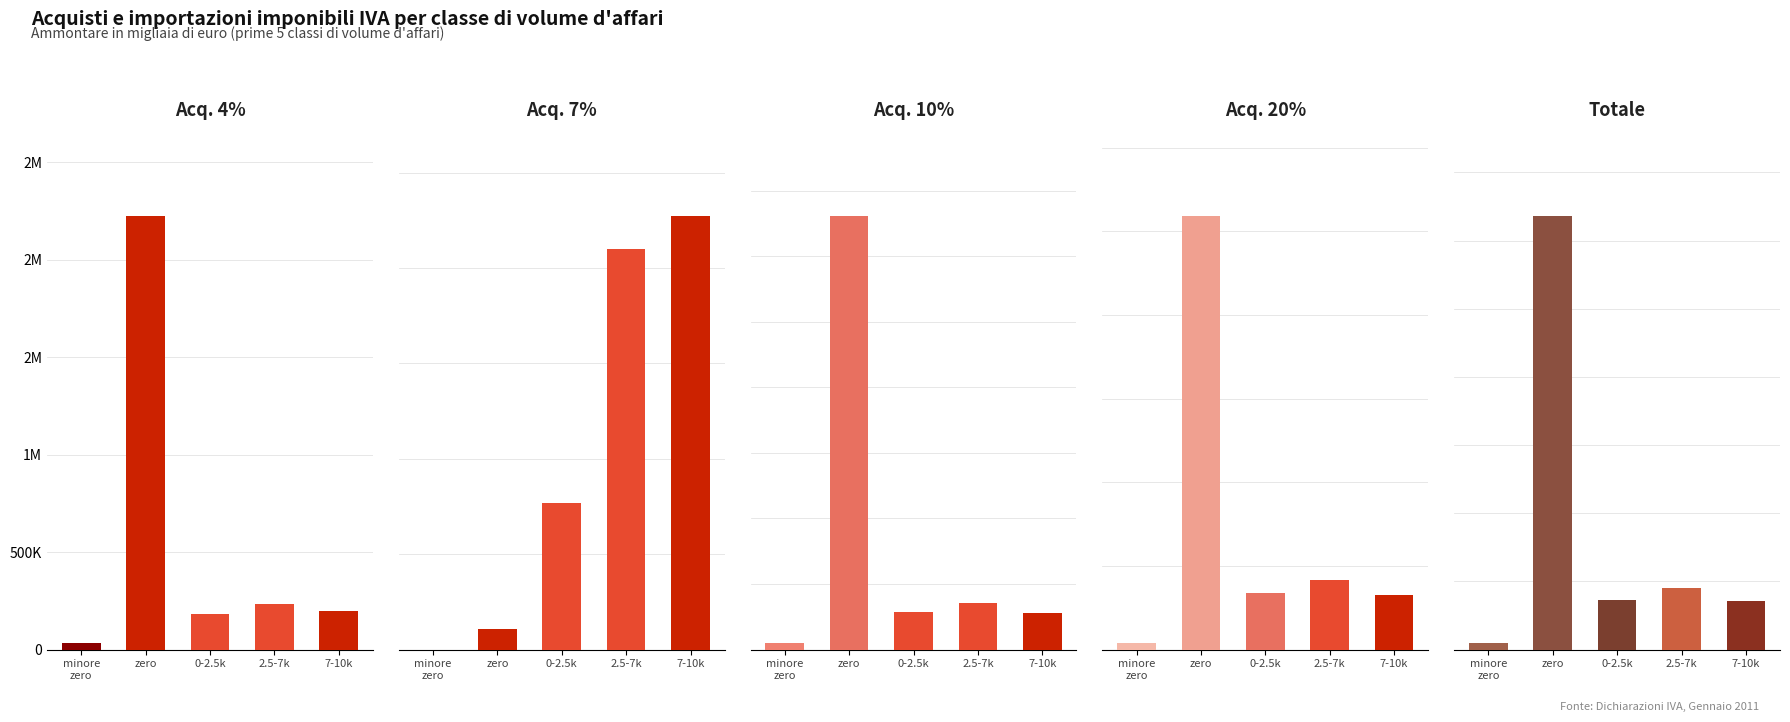

How many values in the Acq. imp. 7% - Ammontare series exceed 77?

2